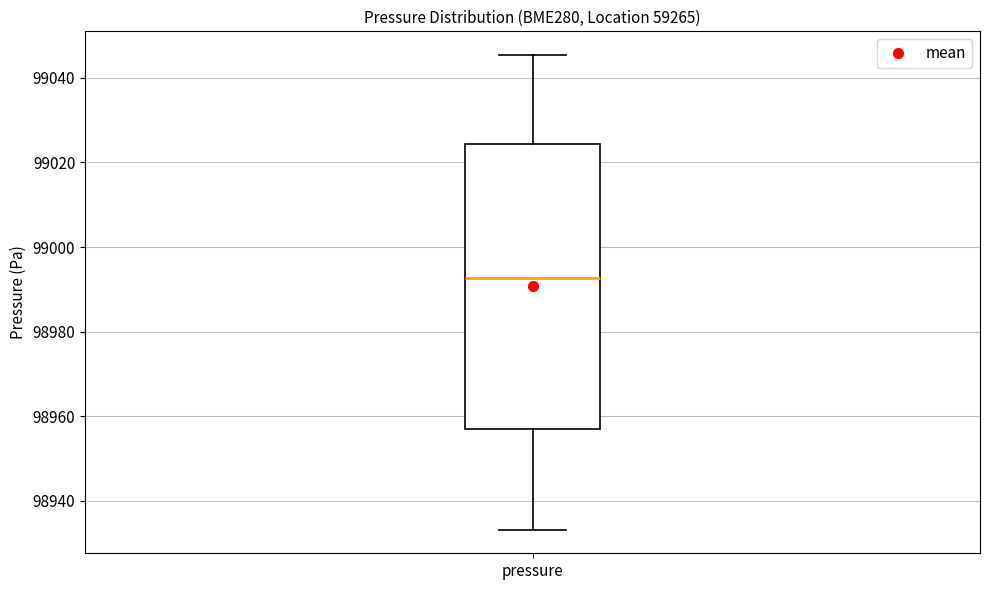

Read this box plot against the y-axis: the position of the median line, the range covered by the box, and the ends of both whiskers. The values are not printed on the chart, so give them approximately, as read against the axis.

median 98992, box 98958 to 99024, whiskers 98934 to 99046